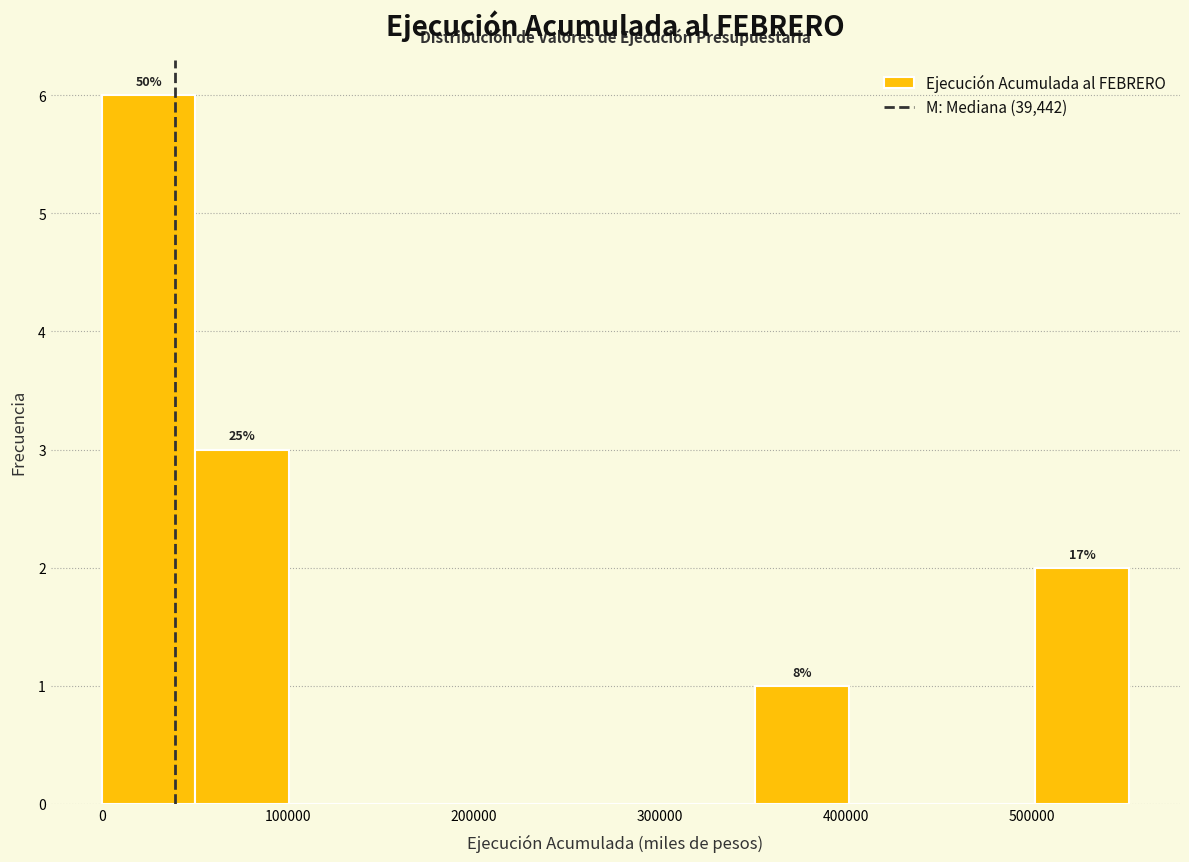

Over which range of the x-axis is the bar tallest?

0 to 50000